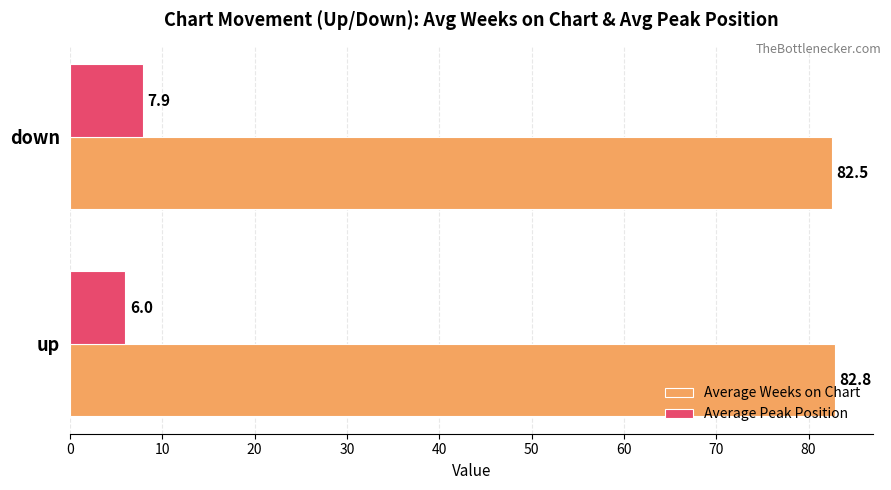

True or false: Average Peak Position has a value of 7.9 at down.

True